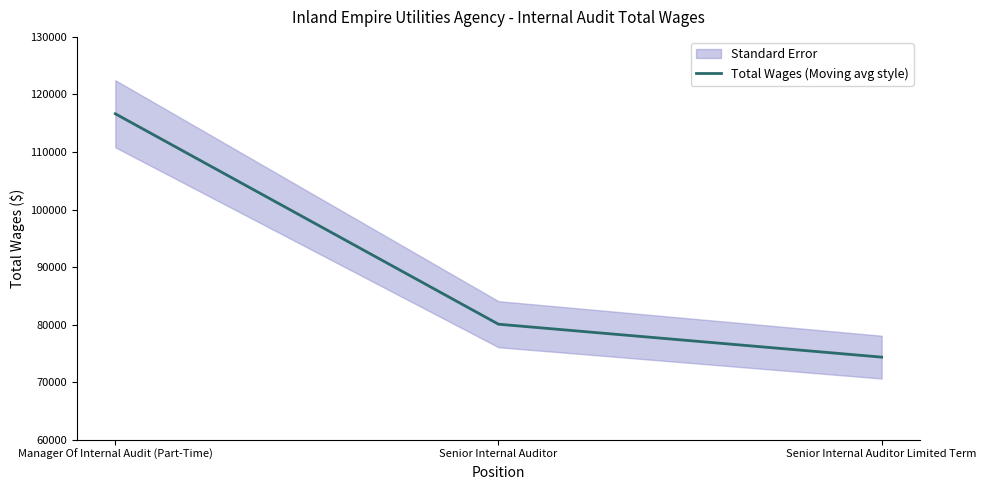

Between Manager Of Internal Audit (Part-Time) and Senior Internal Auditor Limited Term, which is larger?

Manager Of Internal Audit (Part-Time)